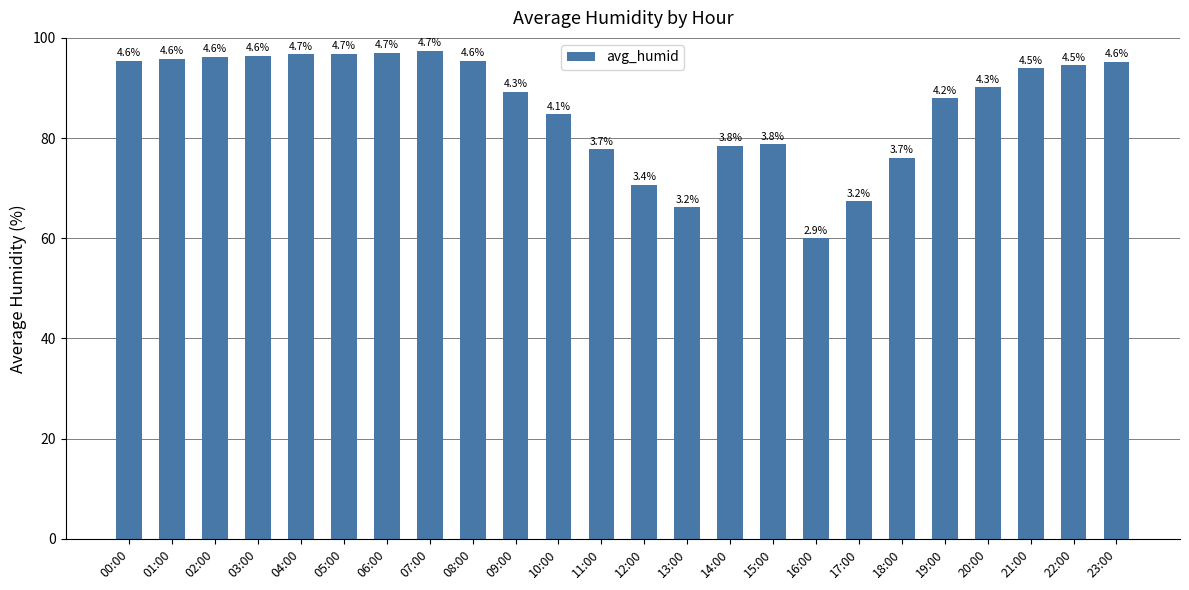

What is the label of the 12th bar from the left?

11:00